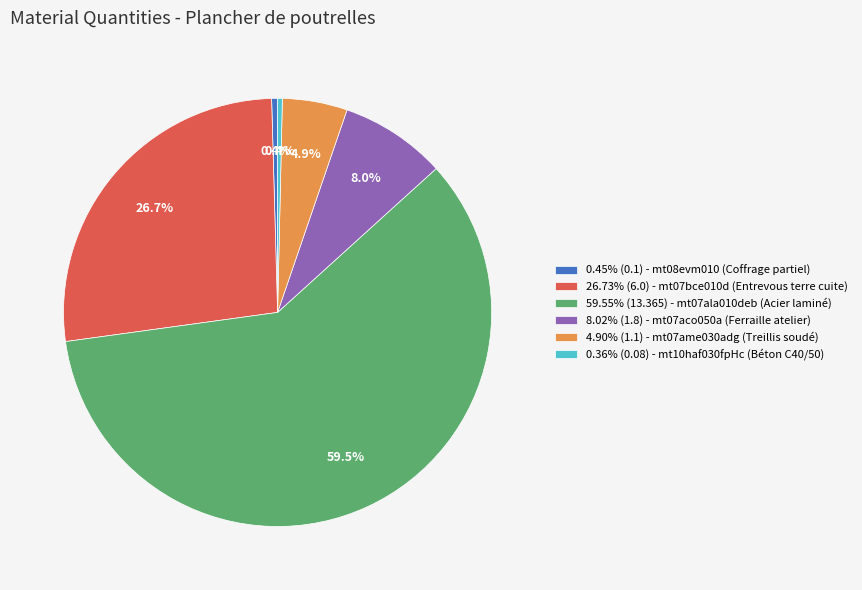

Does 59.55% (13.365) - mt07ala010deb (Acier laminé) account for over 50% of the chart?

Yes